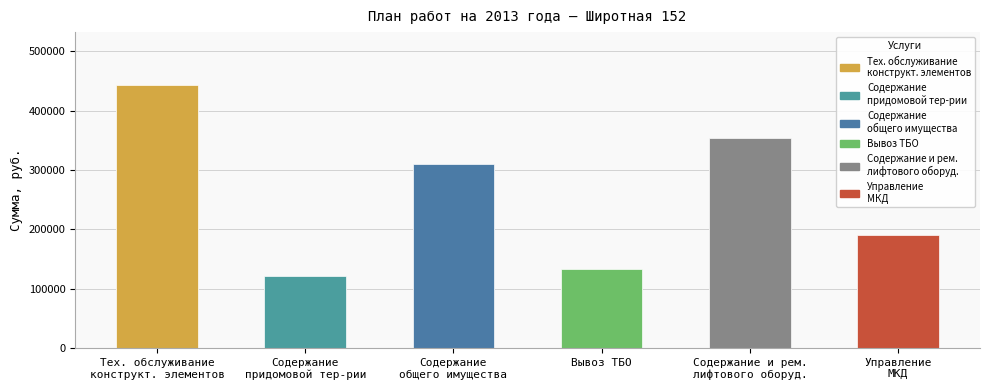

What is the change in value from Содержание
придомовой тер-рии to Вывоз ТБО?

+12941